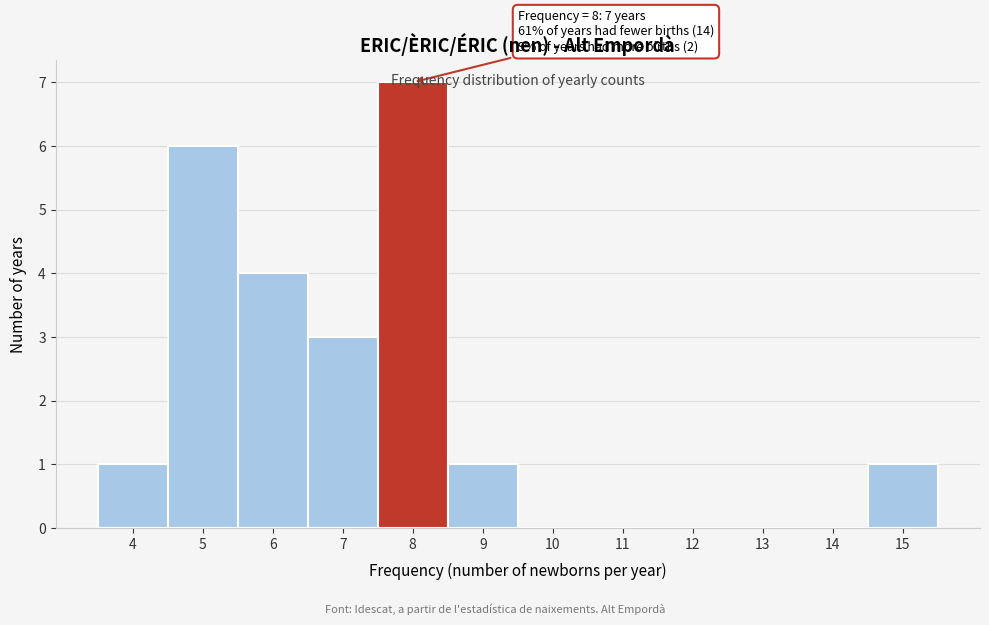

Which range on the x-axis has the tallest bar?

7.5 to 8.5